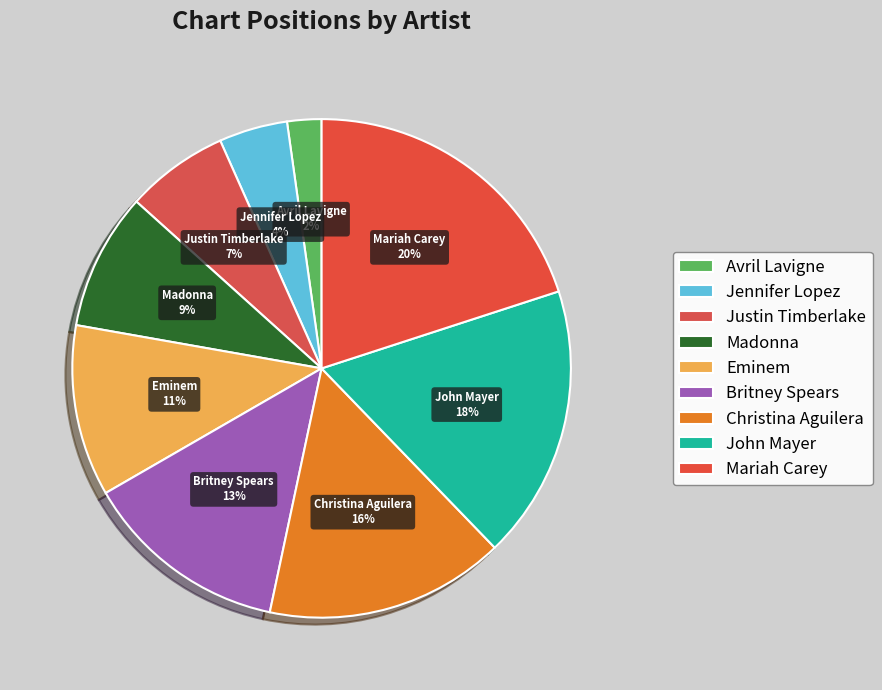

Which category has the smallest portion of the pie?

Avril Lavigne